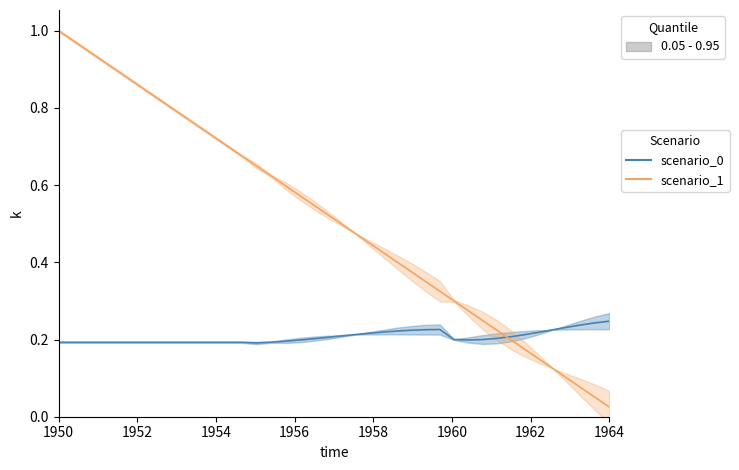

Is the value of u at 1952 greater than the value of y_B at 15?

No